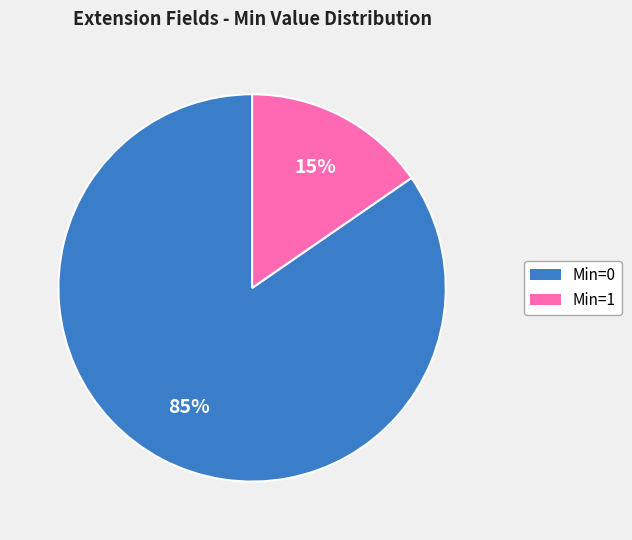

To the nearest percent, what is the average slice percentage?

50%